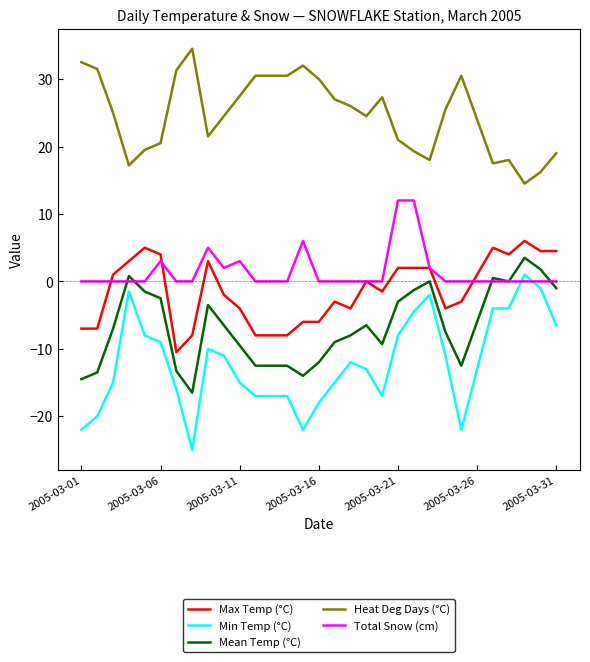

Which series has the widest spread of values?

Min Temp (°C)